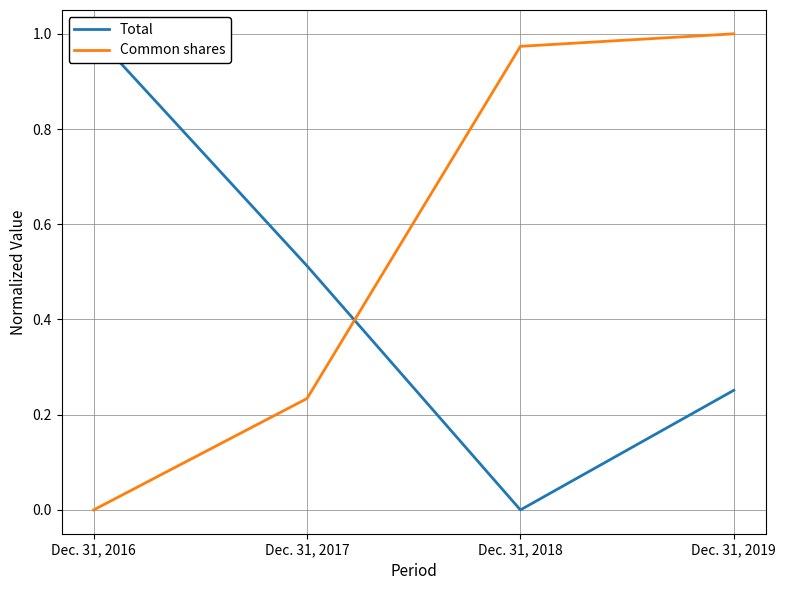

True or false: Total has a value of 0.0 at Dec. 31, 2018.

True